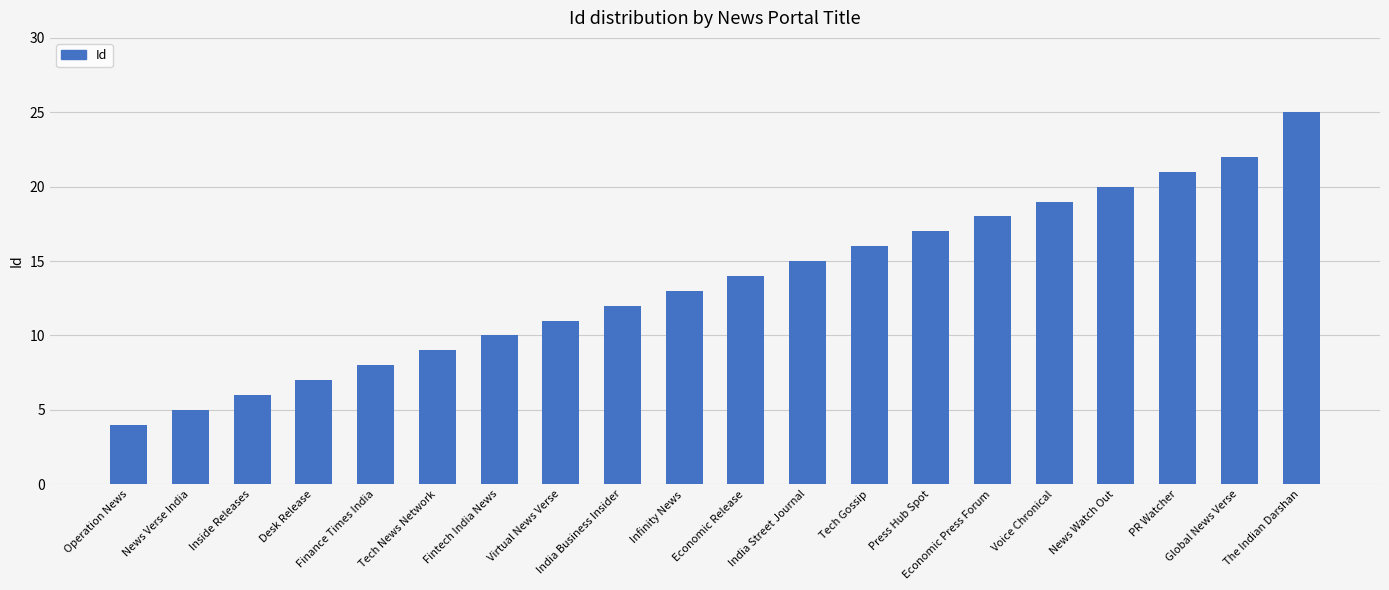

Rank the categories by value from lowest to highest.

Operation News, News Verse India, Inside Releases, Desk Release, Finance Times India, Tech News Network, Fintech India News, Virtual News Verse, India Business Insider, Infinity News, Economic Release, India Street Journal, Tech Gossip, Press Hub Spot, Economic Press Forum, Voice Chronical, News Watch Out, PR Watcher, Global News Verse, The Indian Darshan